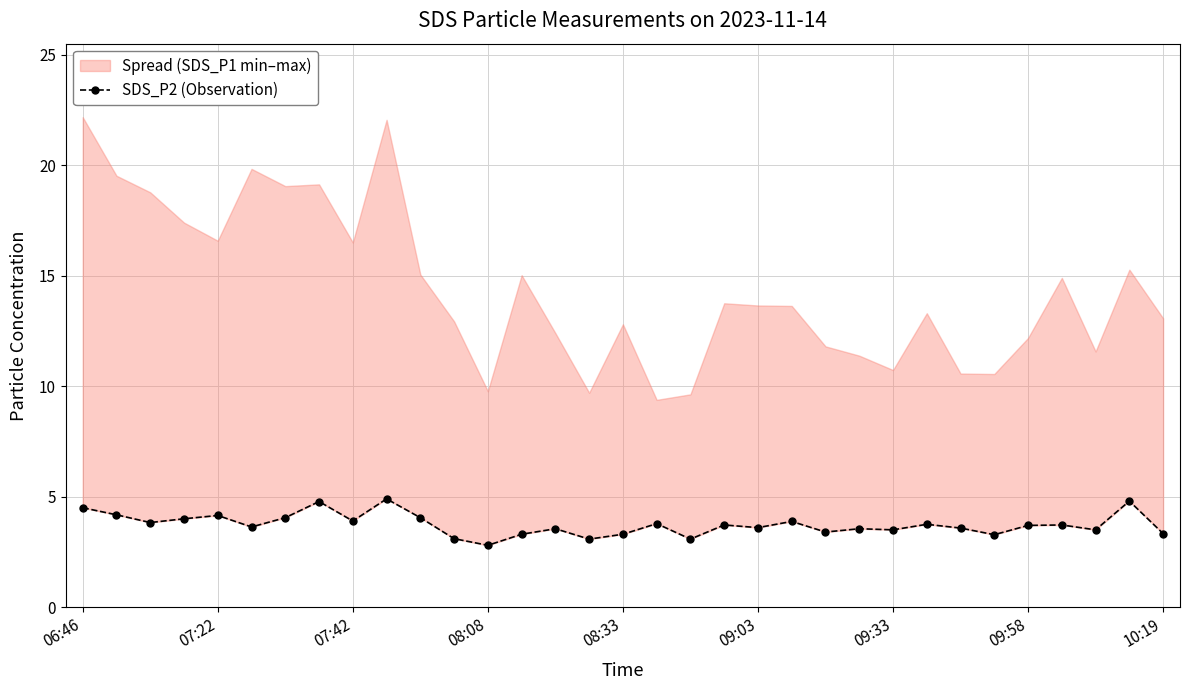

True or false: the data shows 3.0 at 06:46.

False